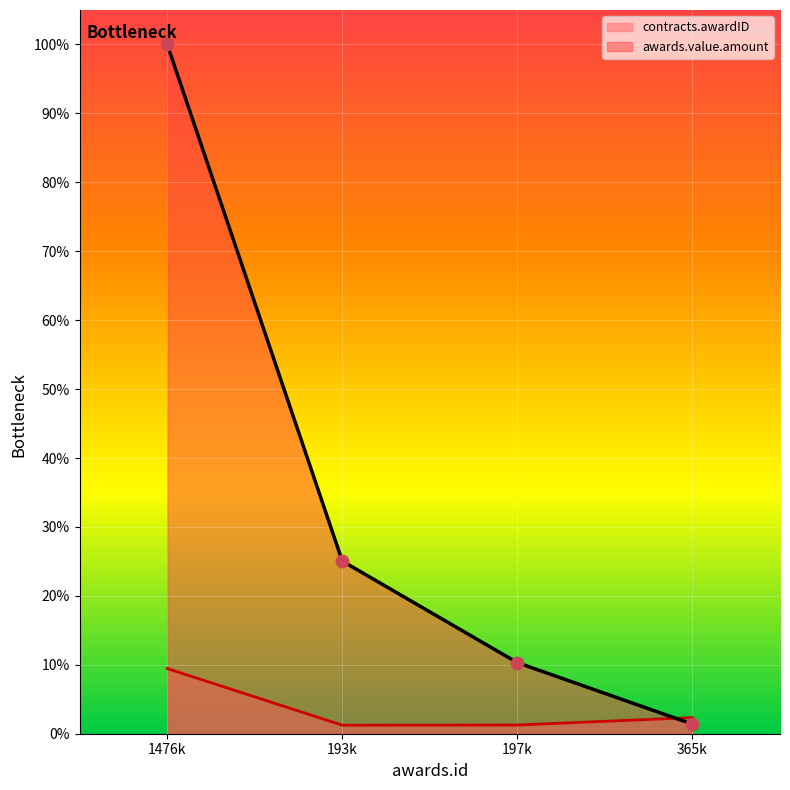

What are all the series names shown in the legend?

contracts.awardID, awards.value.amount